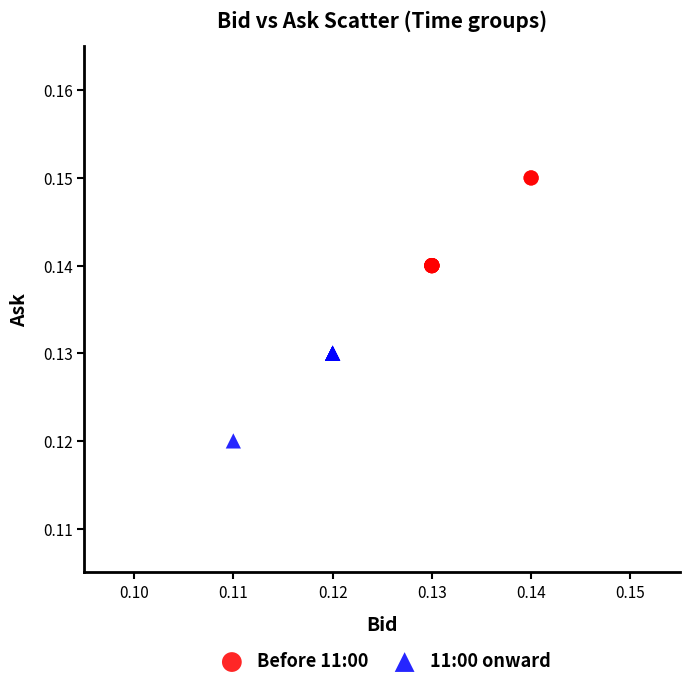

Which series reaches the minimum Y coordinate?

11:00 onward